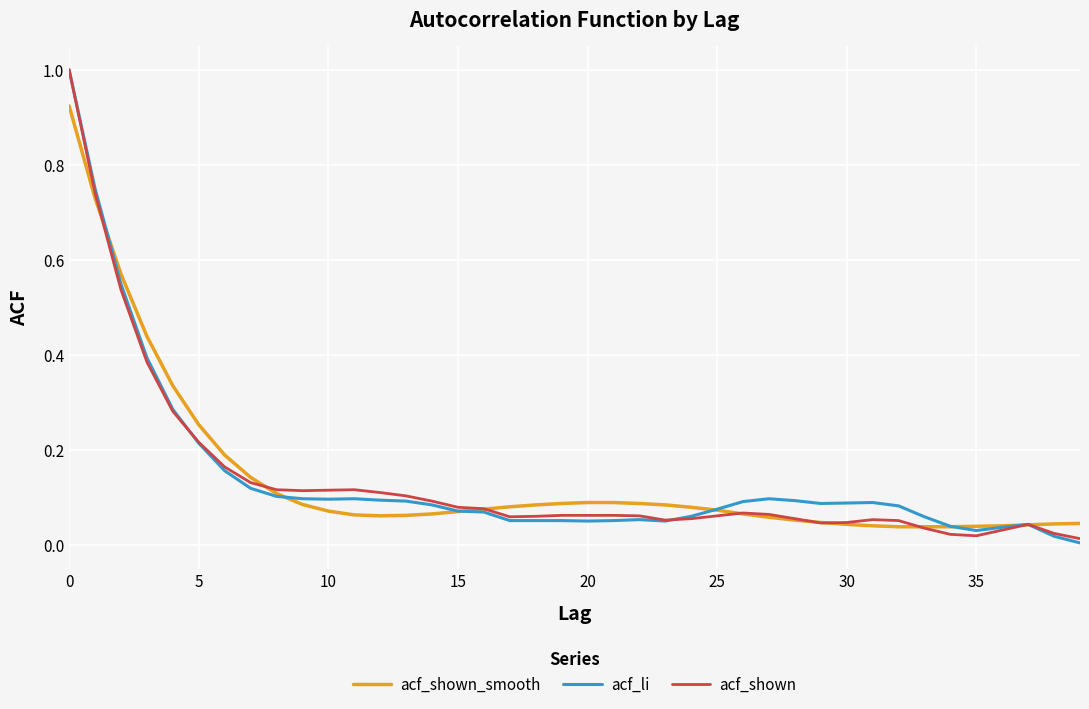

What is the maximum value shown in the chart?

1.0